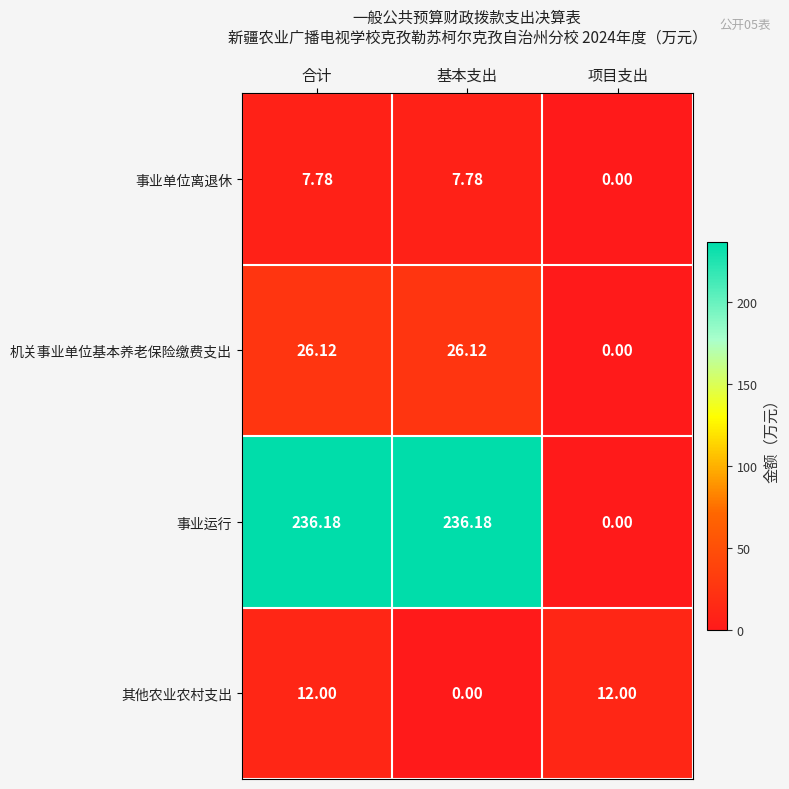

What is the total value across all series at 合计?

282.1